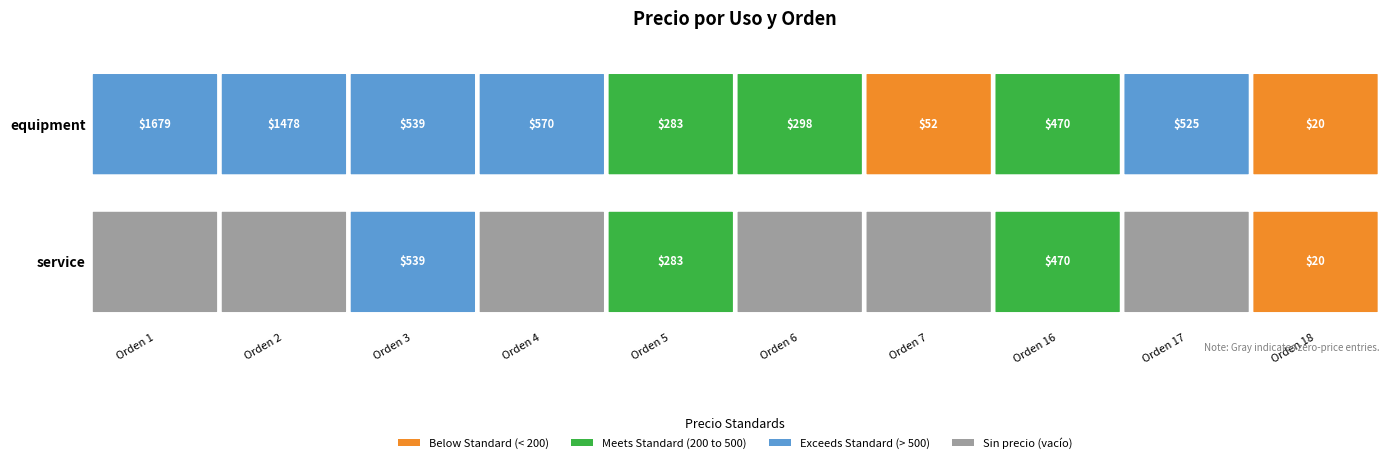

Where is service nearest to the value 269?

Orden 5